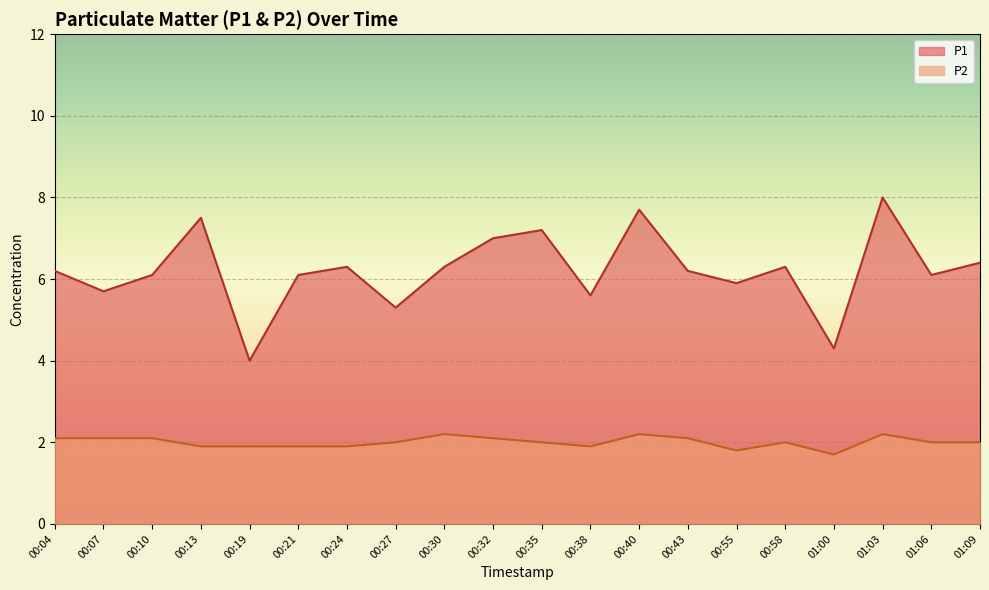

The value of P1 at 00:40 is 13.4. True or false?

False